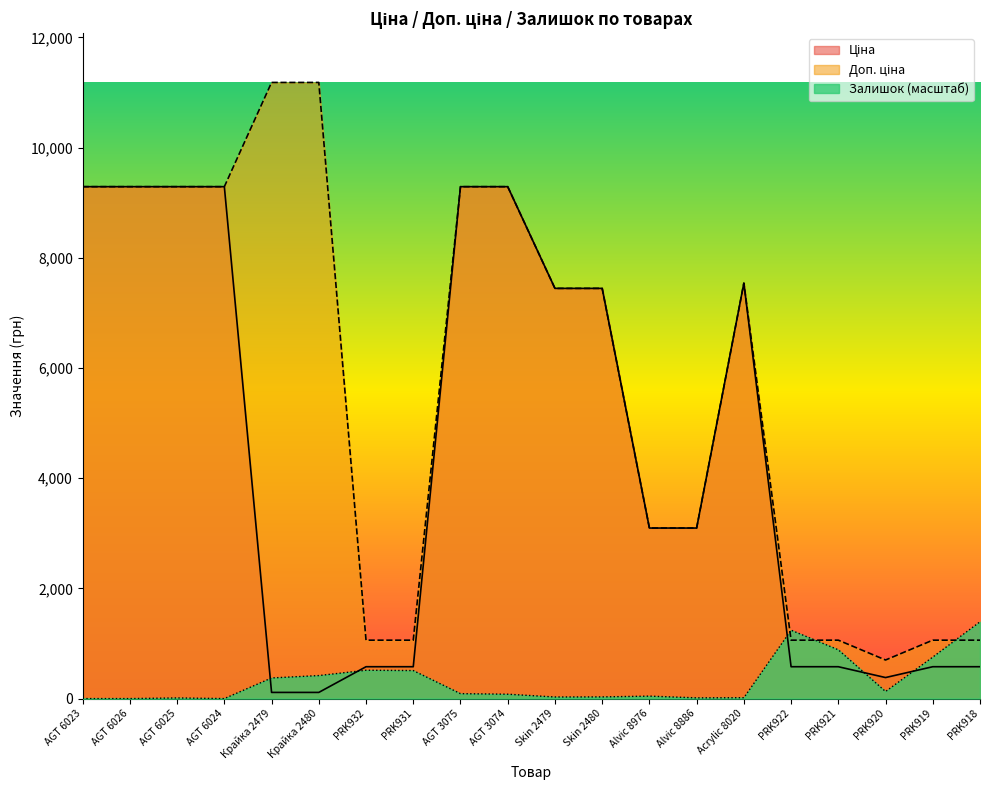

The value of Доп. ціна at PRK931 is 1060.0. True or false?

True